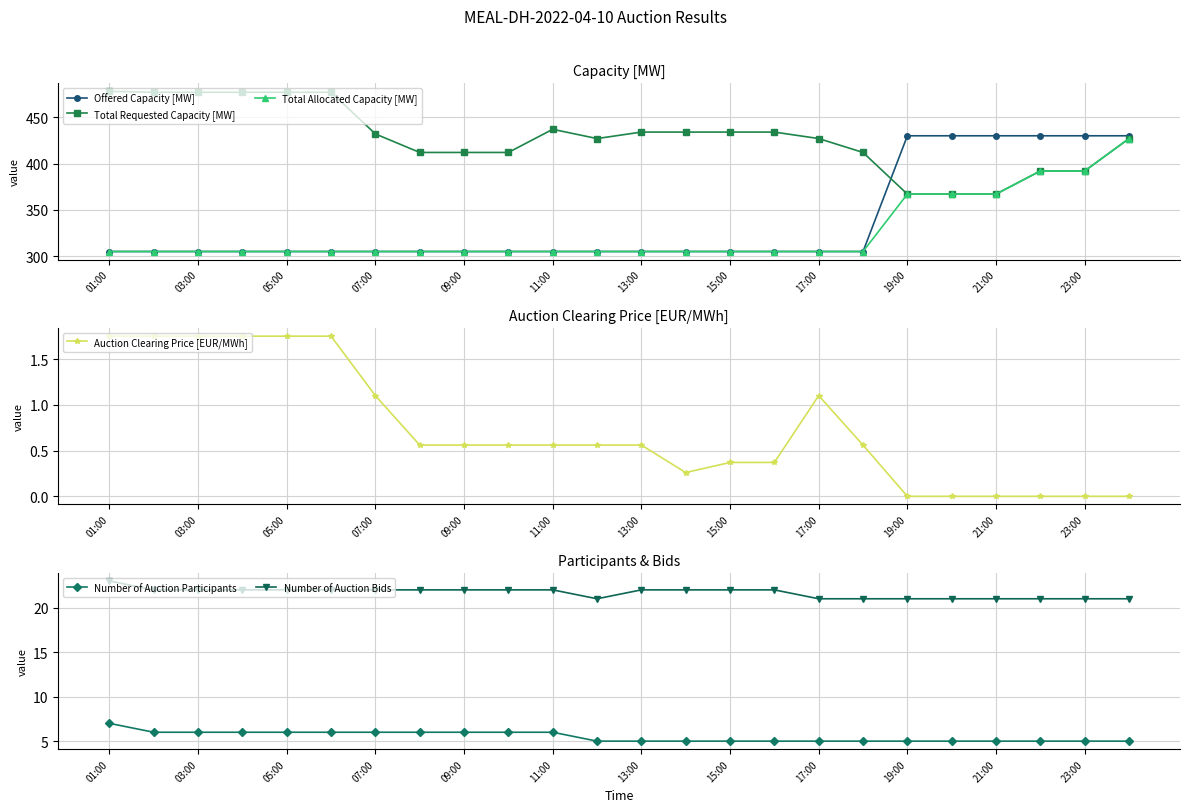

What value does the Total Requested Capacity [MW] series have at 19:00?

367